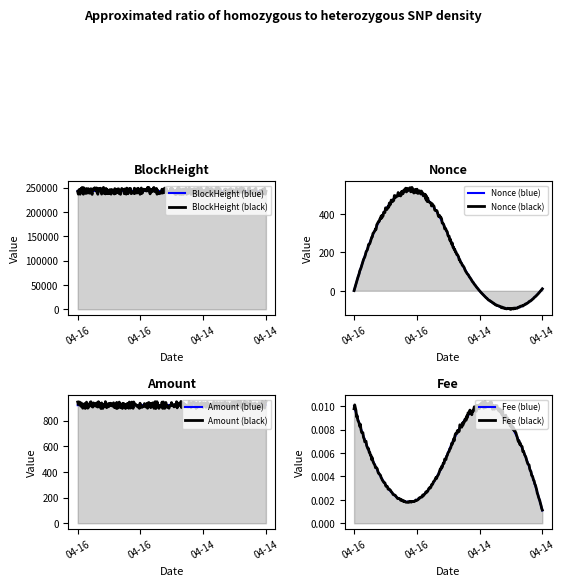

True or false: Nonce and BlockHeight intersect in this chart.

False